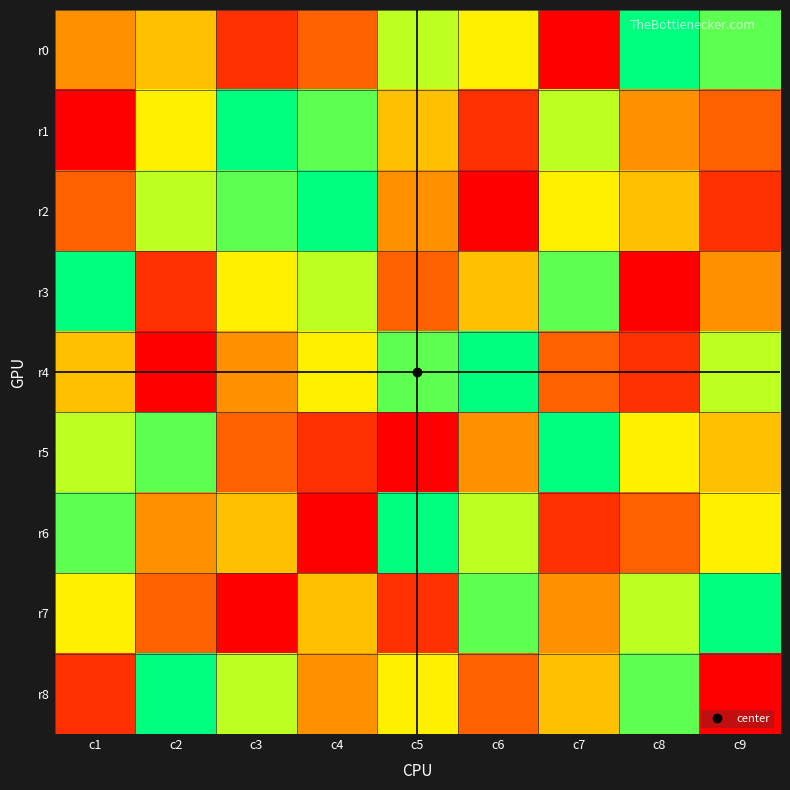

At which category is the sum across all series the highest?

c1